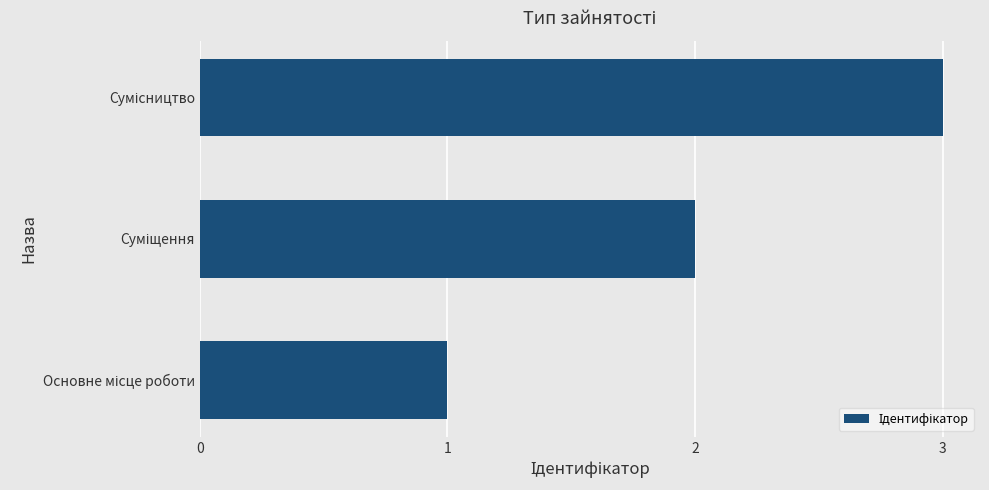

What is the maximum value shown in the chart?

3